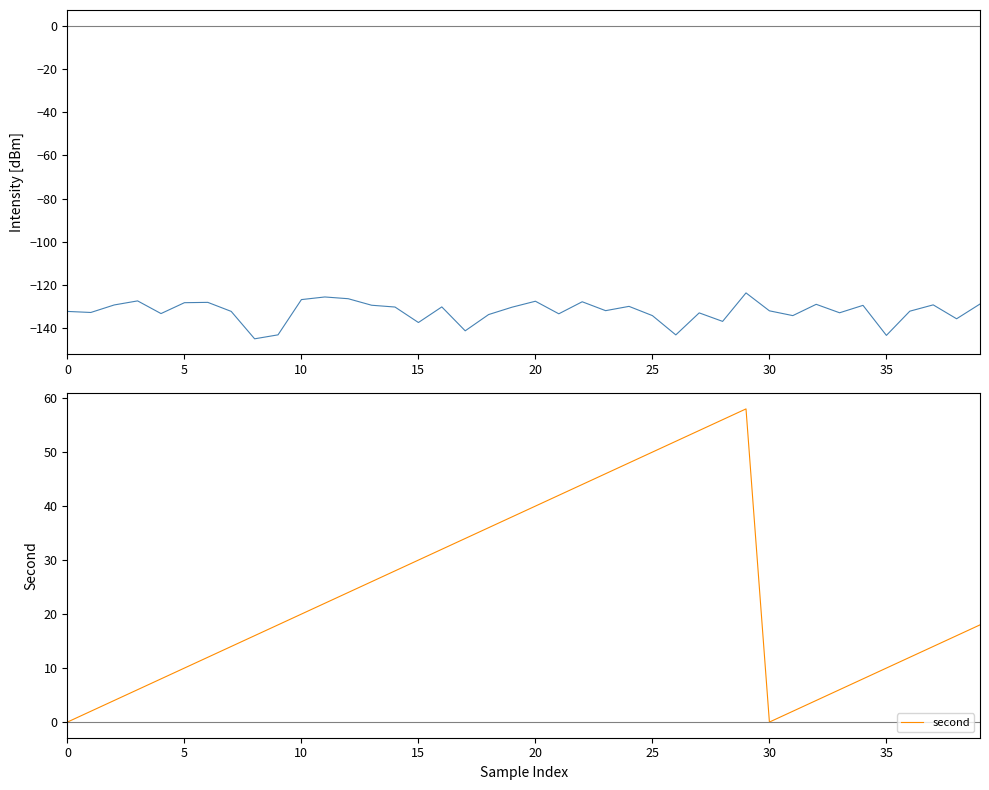

True or false: intensity(dBm) and second intersect in this chart.

False